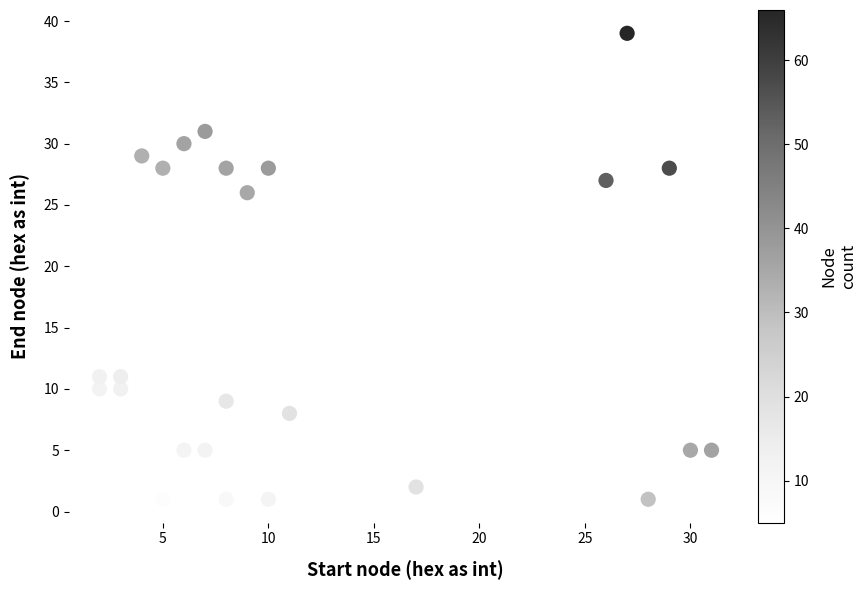

What is the range of X values (max minus min)?

29